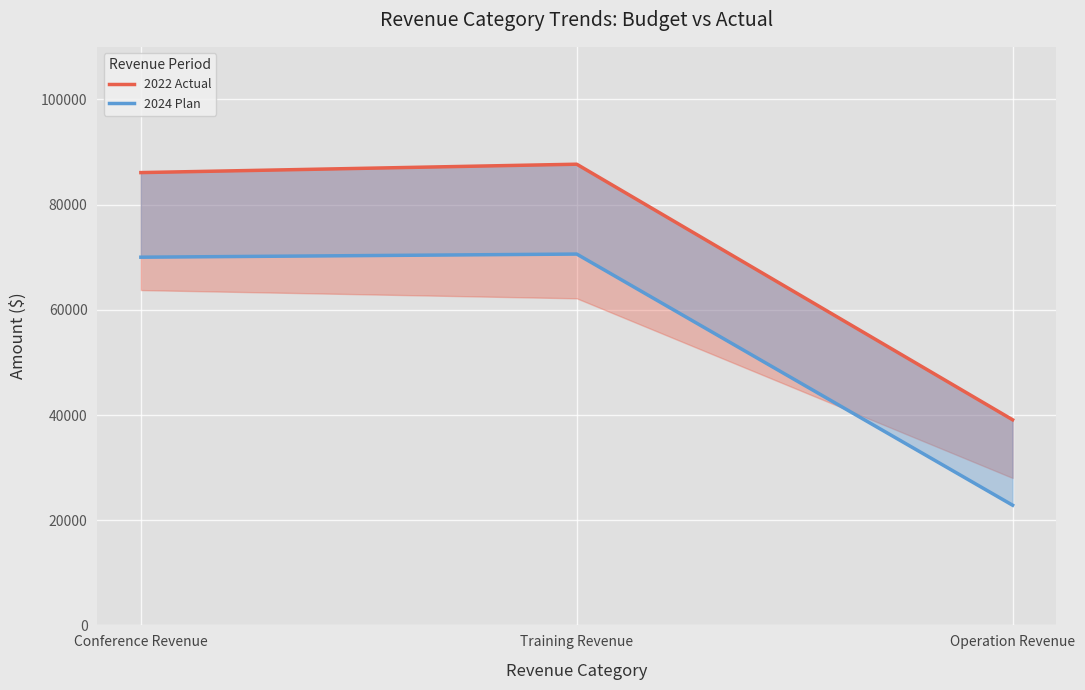

How many values in the 2022 Actual series exceed 86089?

2